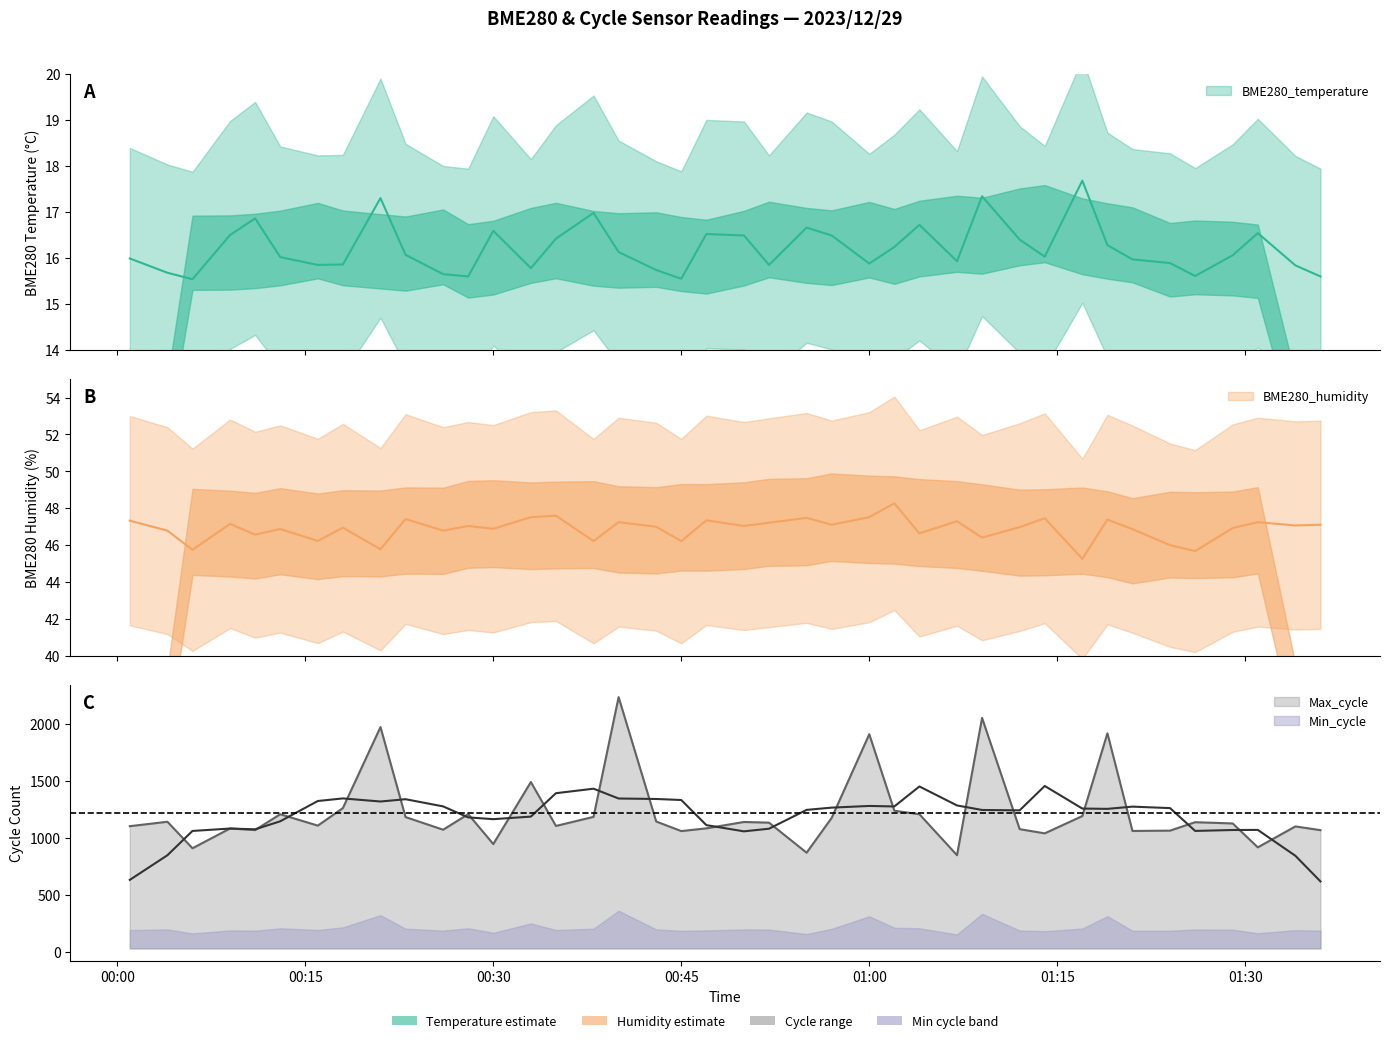

The Max_cycle series shows 945.0 at 00:30. True or false?

True